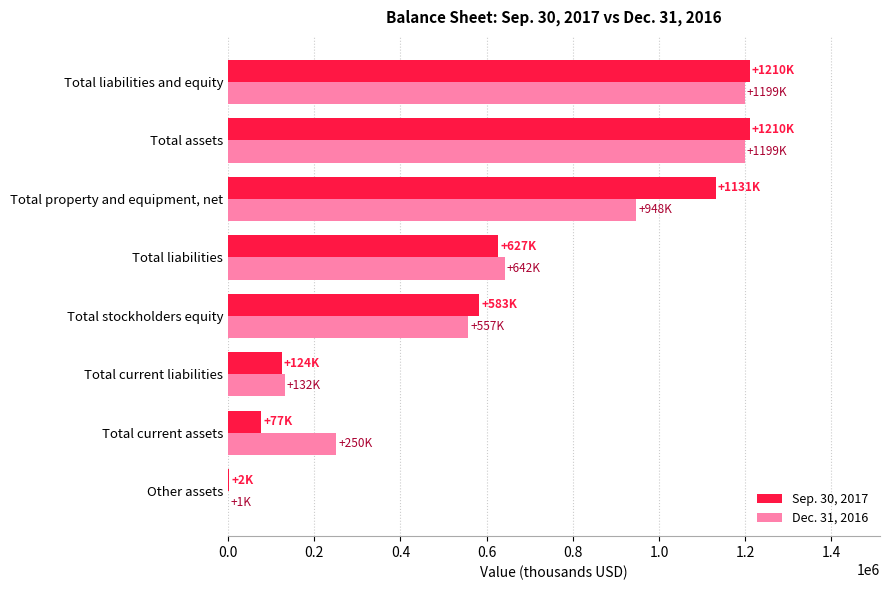

The value of Sep. 30, 2017 at Total liabilities is 627214. True or false?

True